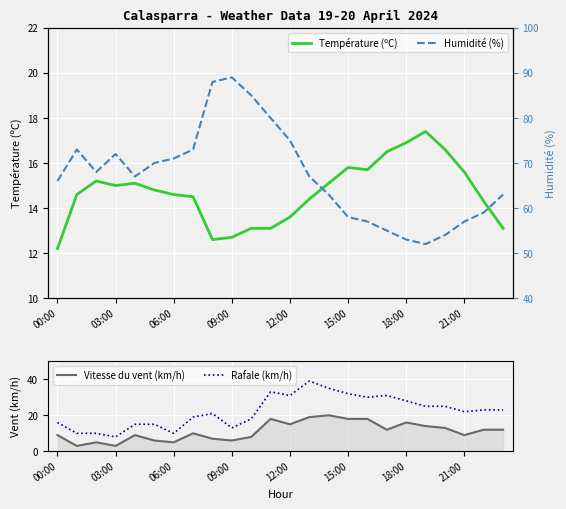

True or false: Rafale (km/h) and Vitesse du vent (km/h) intersect in this chart.

False